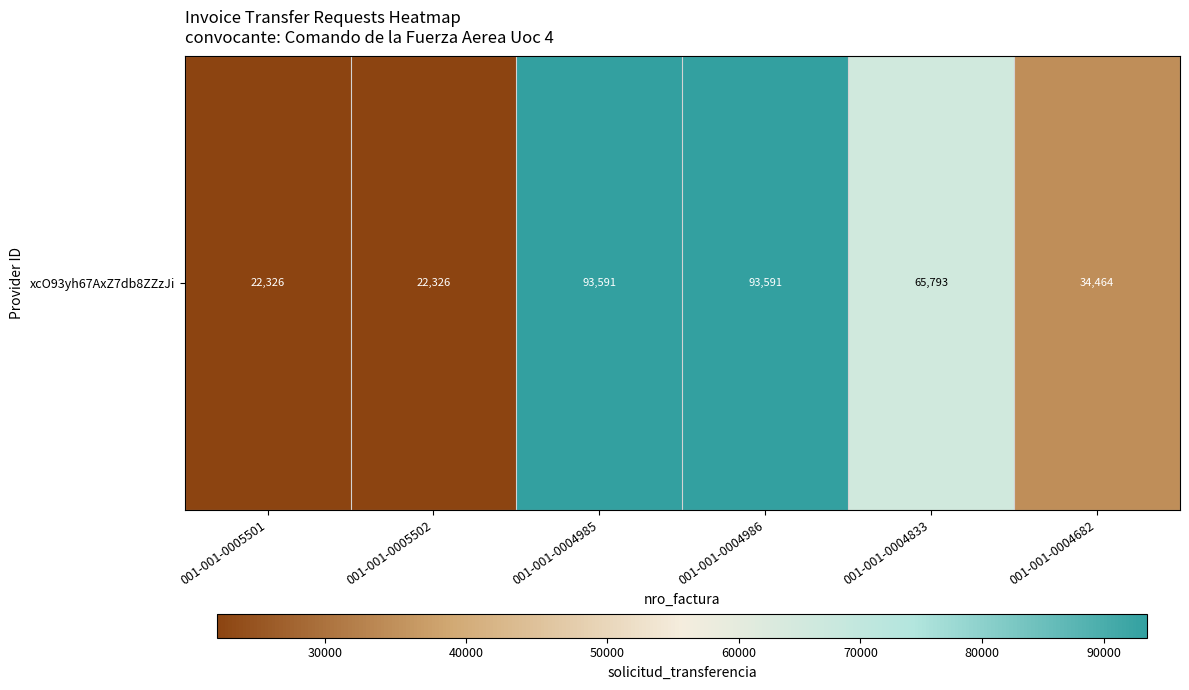

Which has a higher value, 001-001-0004833 or 001-001-0004682?

001-001-0004833